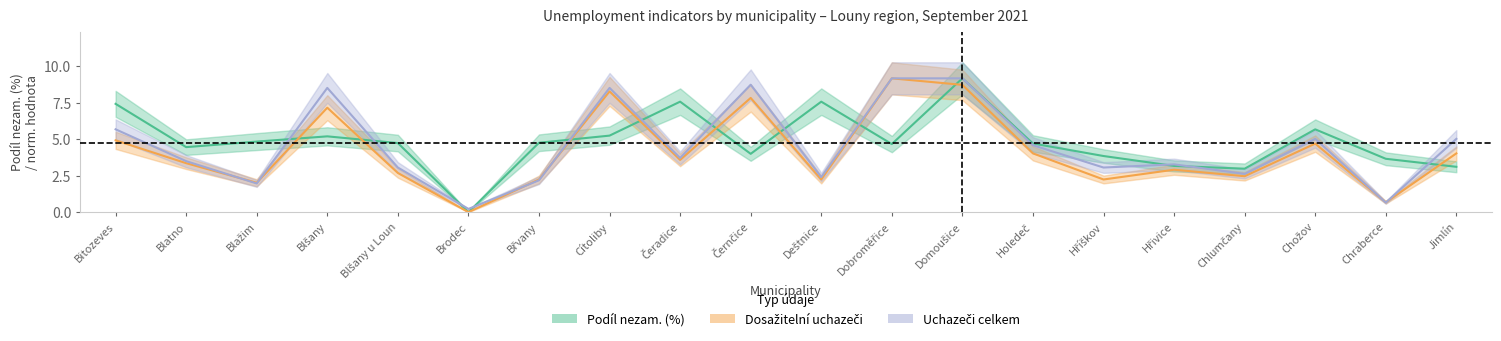

True or false: Uchazeči celkem has a value of 9.2 at Domoušice.

True